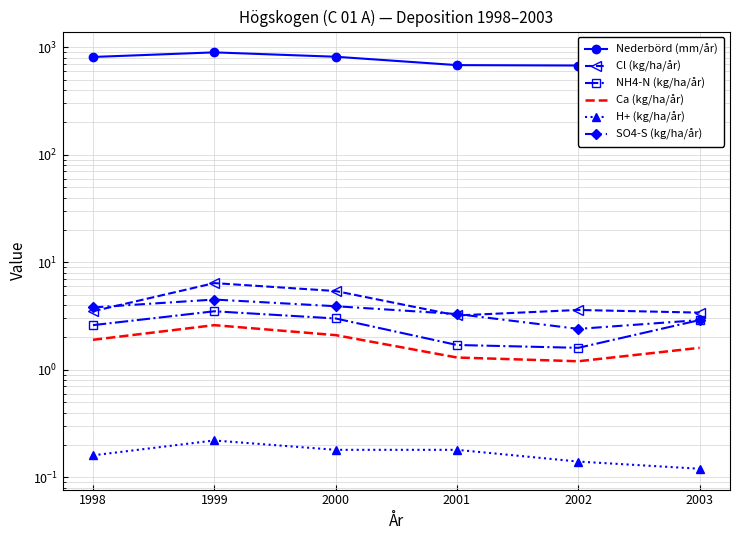

True or false: SO4-S (kg/ha/år) has more than 2 interior local peaks.

False